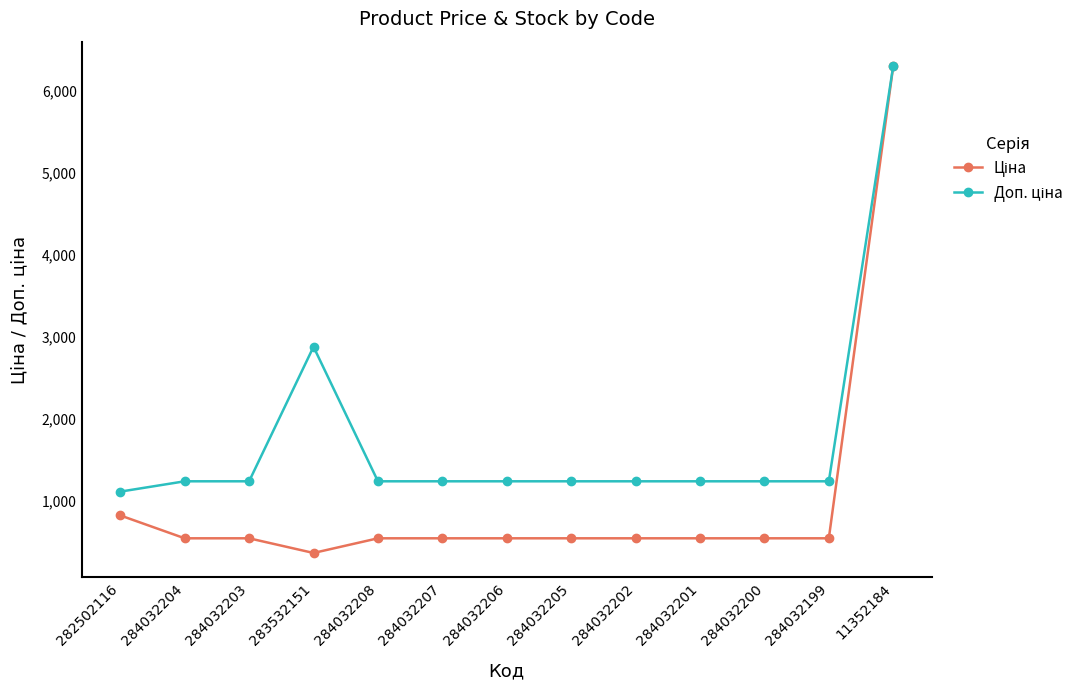

At which category is the sum across all series the highest?

11352184